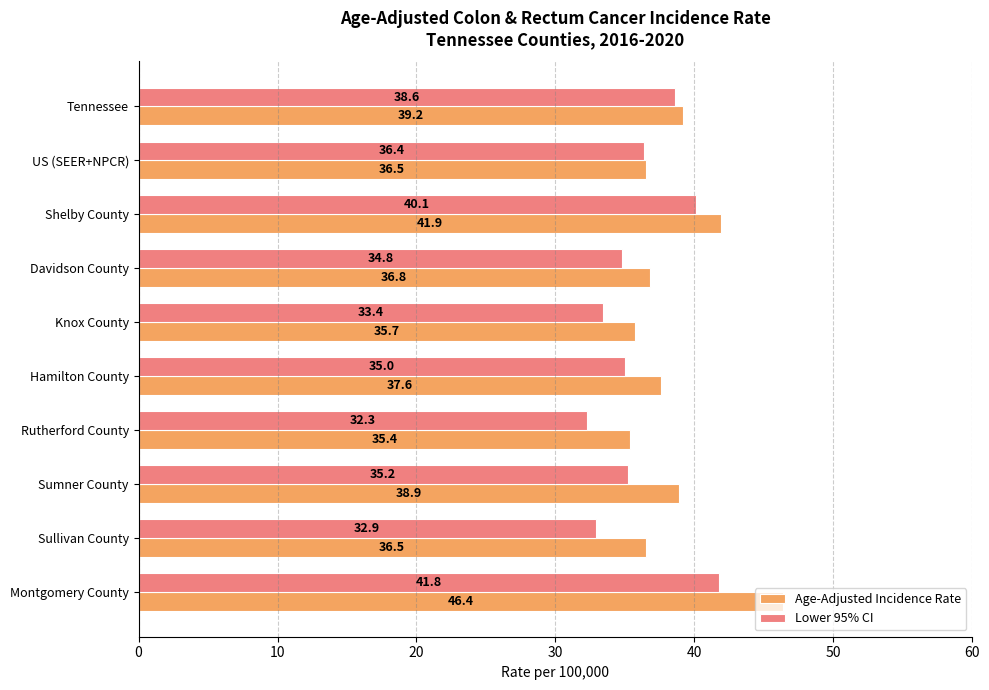

At which label is Lower 95% CI closest to 37?

US (SEER+NPCR)